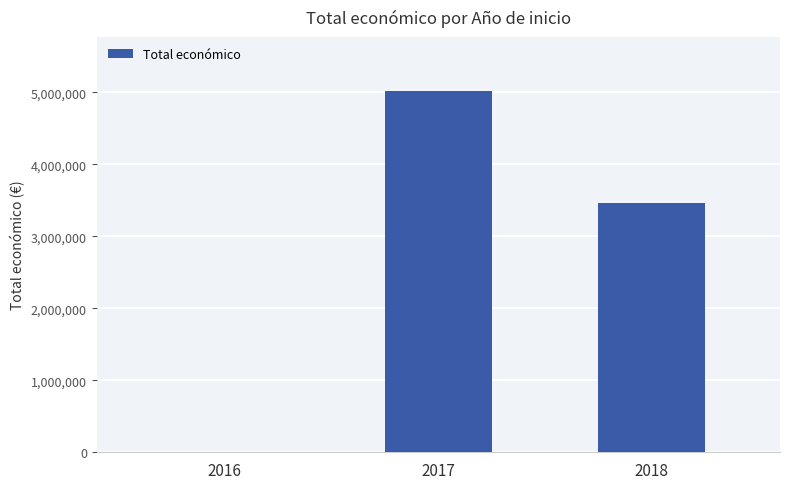

Count the number of categories in the chart.

3